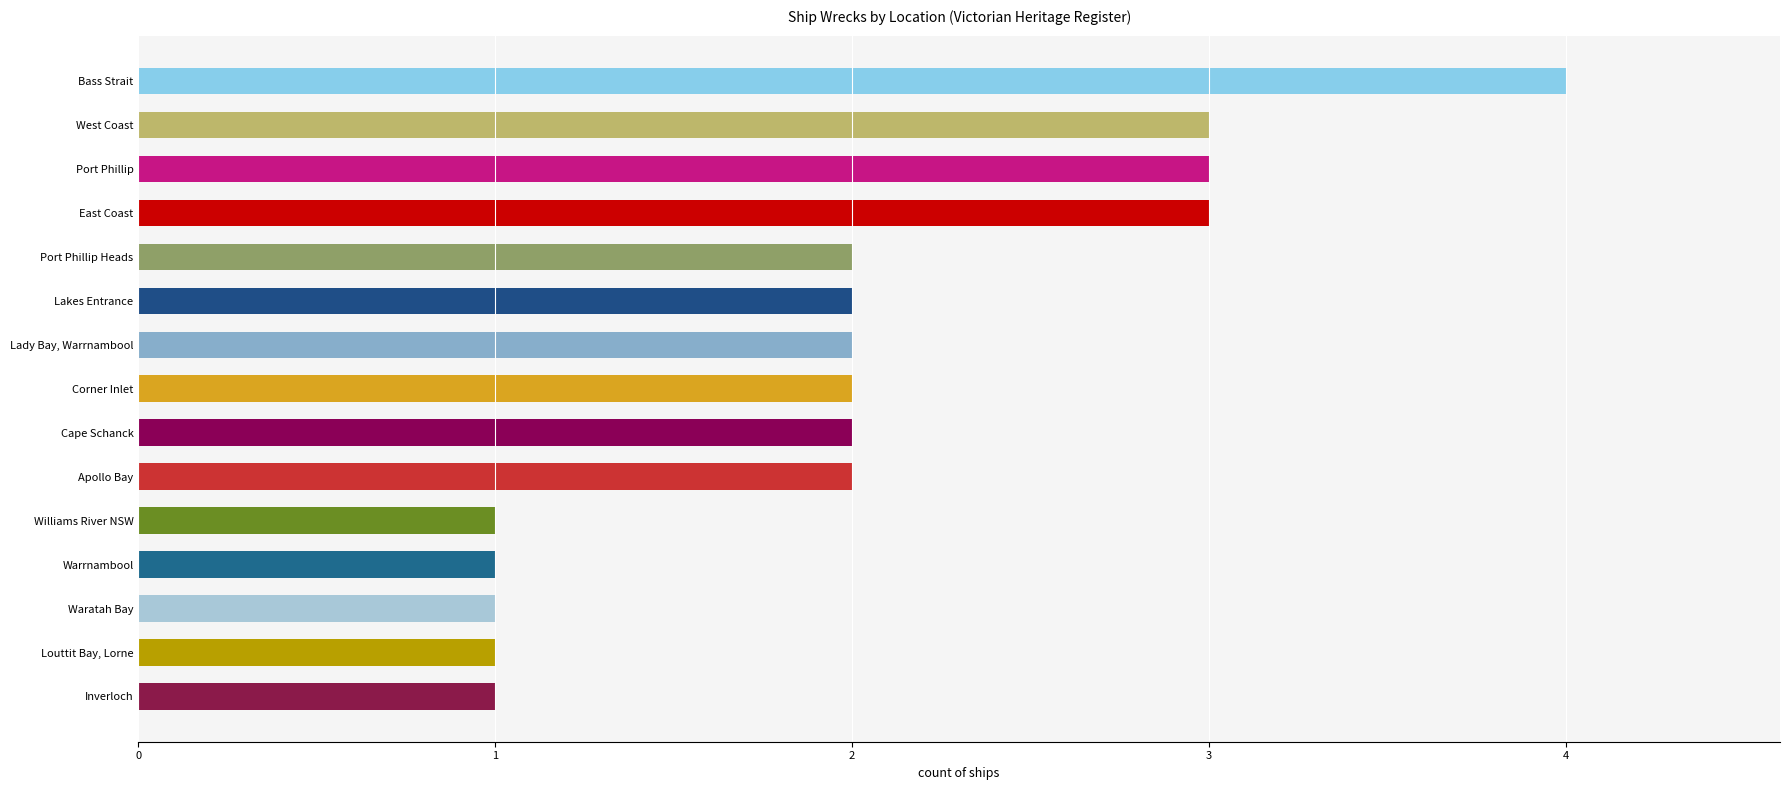

What is the smallest value displayed?

1